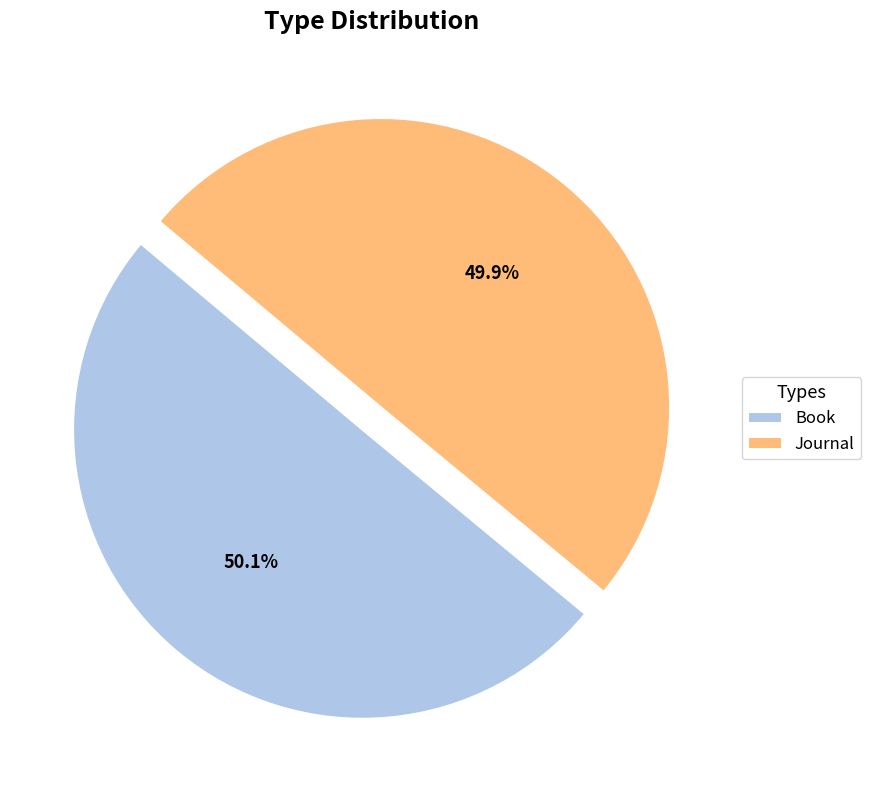

Approximately how many times larger is the value at Book compared to Journal?

1.0